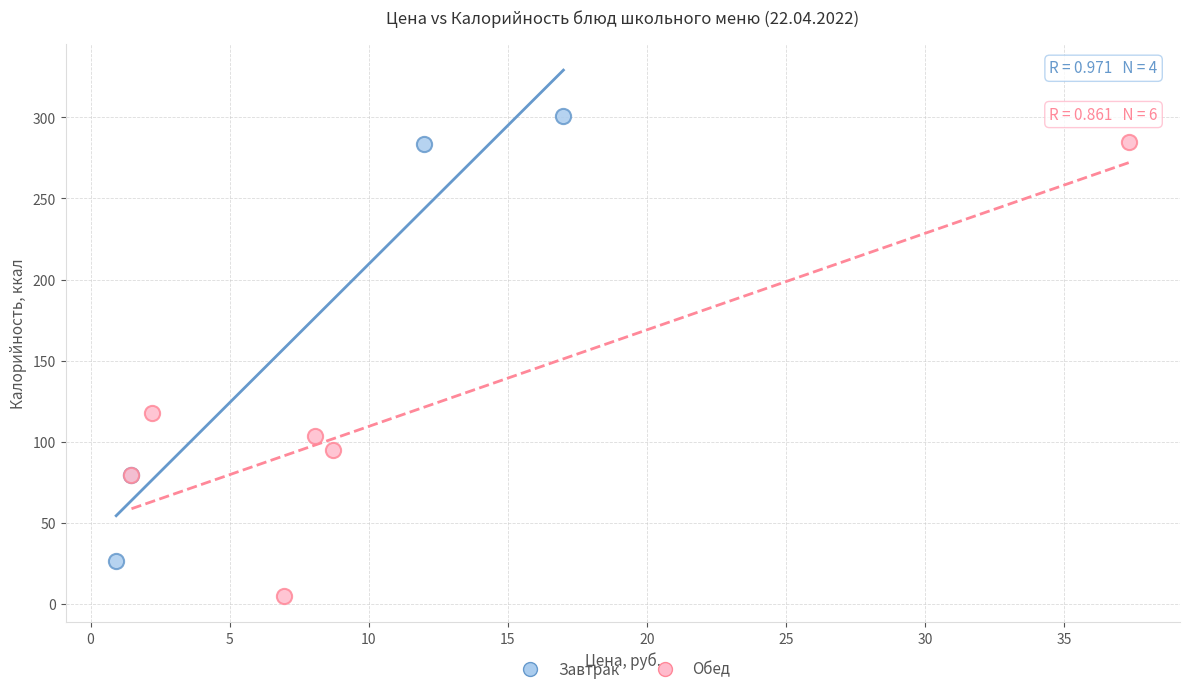

Which series contains the highest Y value?

Завтрак